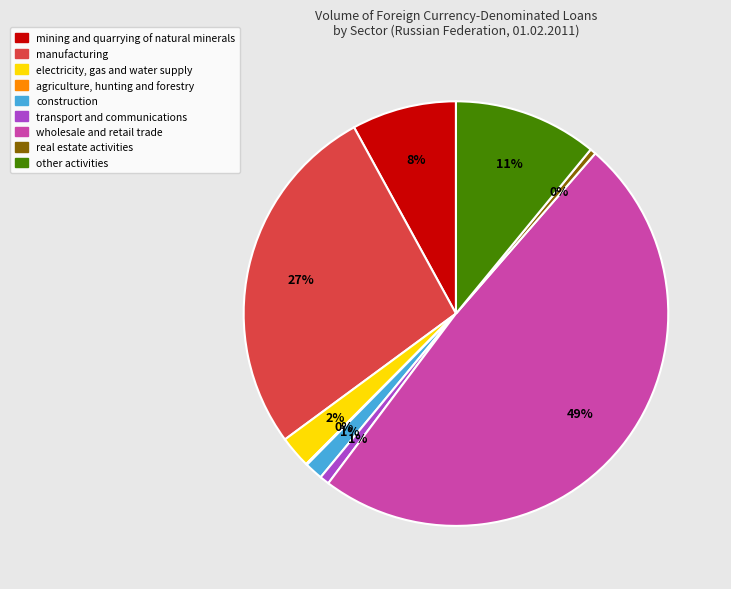

True or false: other activities accounts for 11% of the total.

True